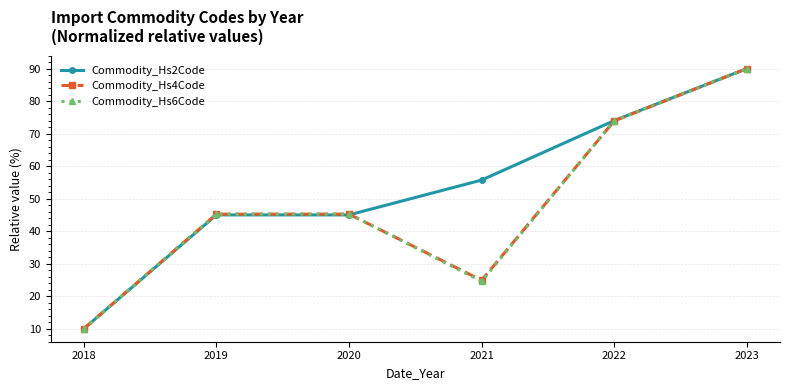

Between 2020 and 2022, which series saw the biggest shift?

Commodity_Hs2Code